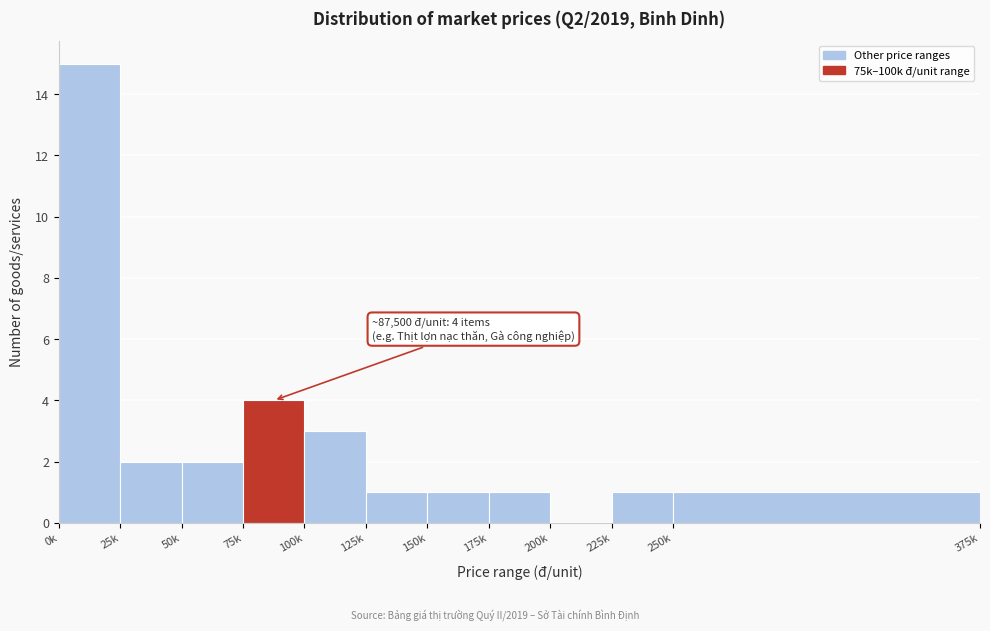

Reading left to right, transcribe all the data shown in this chart.

0k=15	25k=2	50k=2	75k=4	100k=3	125k=1	150k=1	175k=1	200k=0	225k=1	250k=1